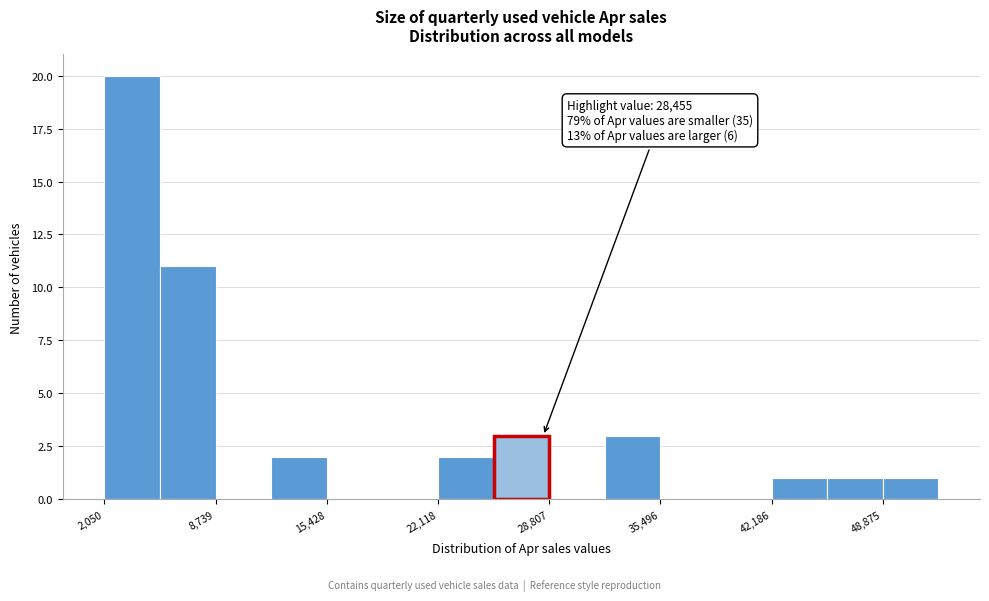

Read against the x-axis, roughly where is the centre of the tallest bar?

4000